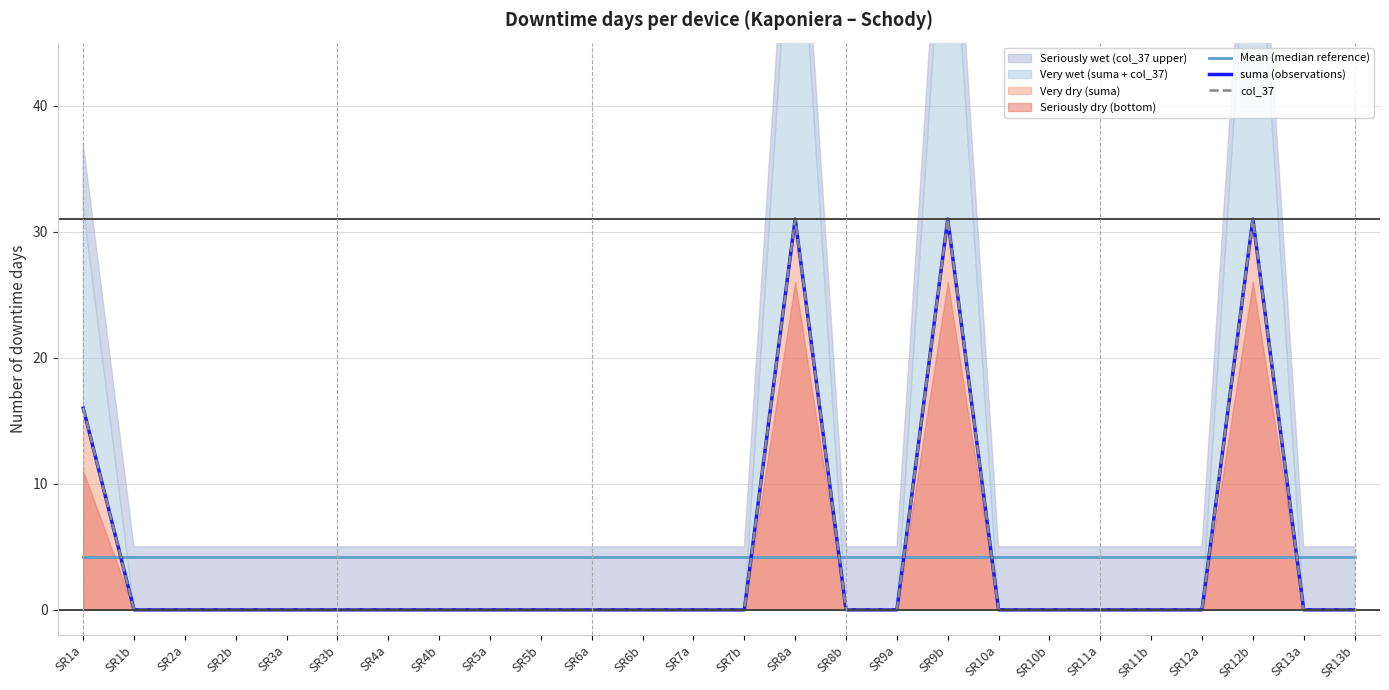

At how many categories does at least one series exceed 15?

4